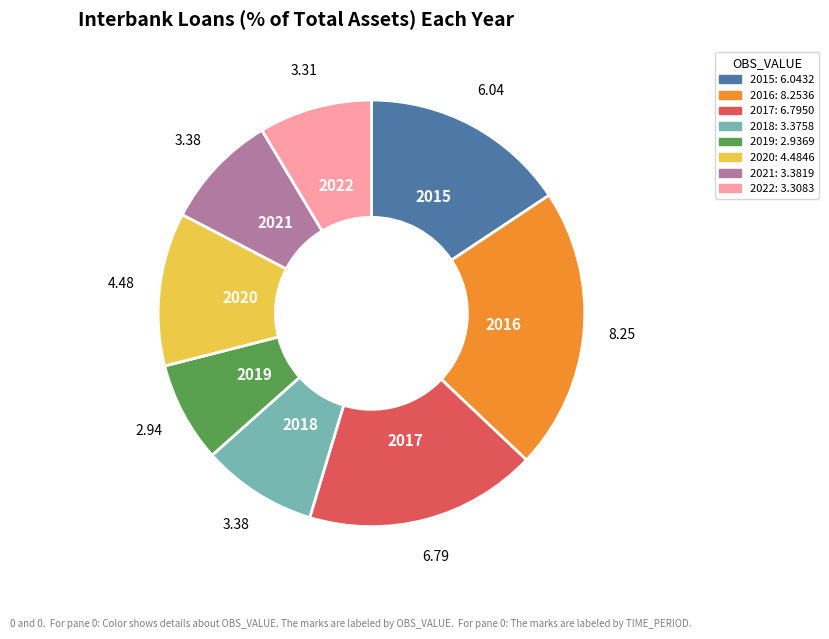

What is the ratio of the value at 2021: 3.3819 to the value at 2017: 6.7950?

0.5